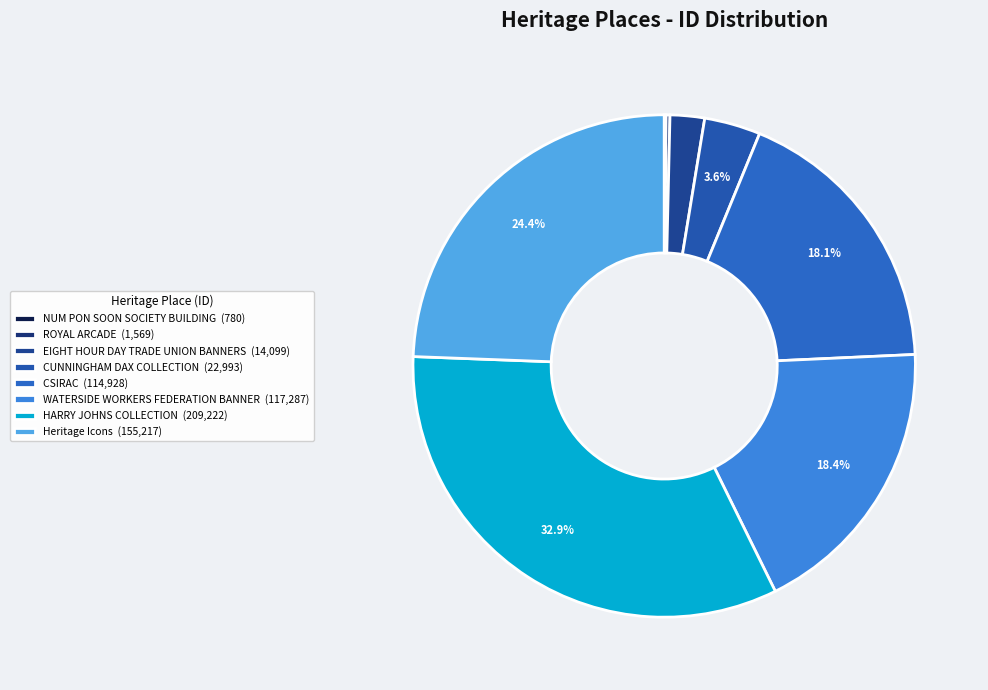

Is there a majority slice in this chart?

No